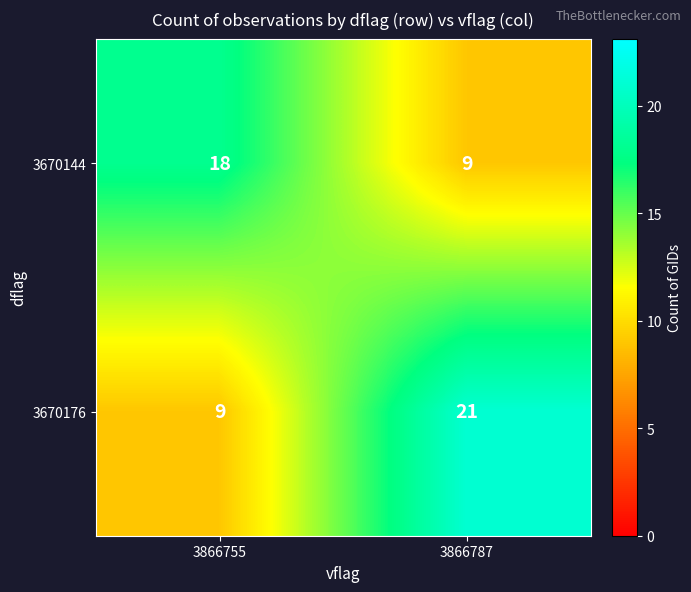

What is the approximate value of 3670176 at 3866787, to the nearest 10?

20